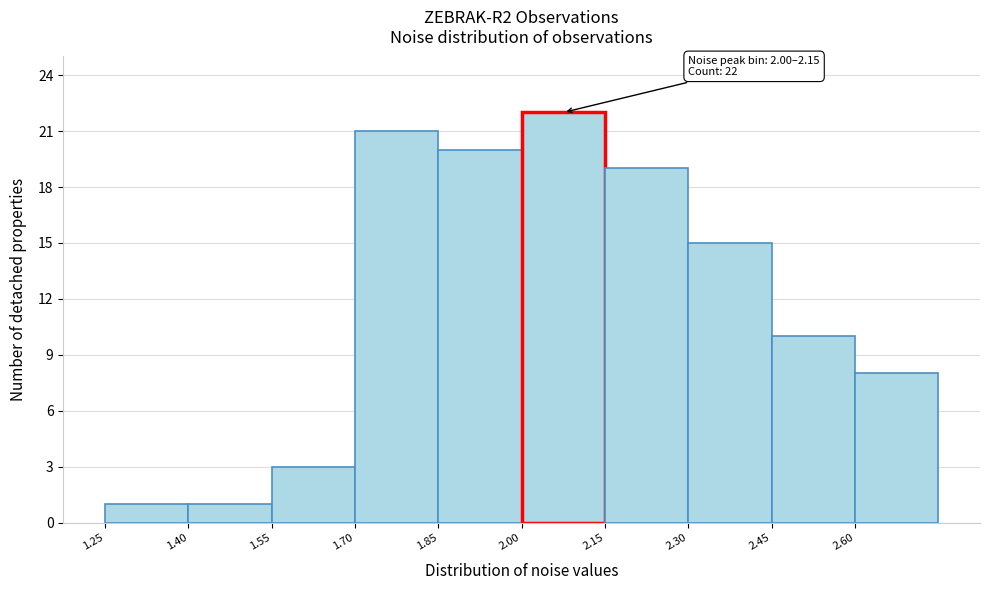

Which range on the x-axis has the tallest bar?

2.00 to 2.15